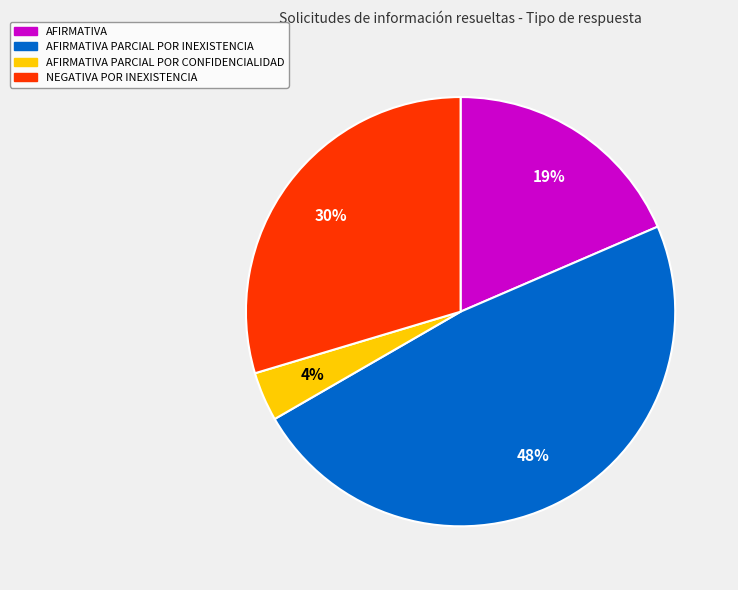

To the nearest percent, what is the average slice percentage?

25%